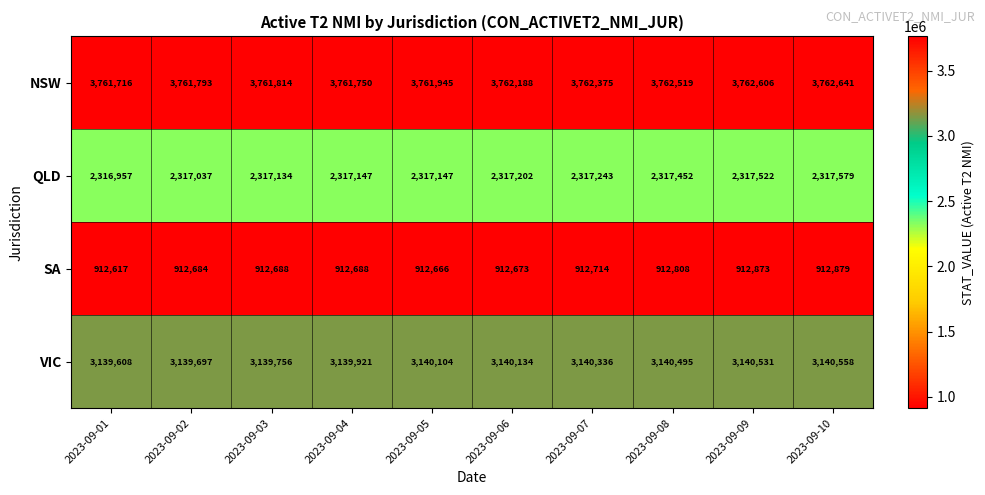

Where is QLD nearest to the value 2317268?

2023-09-07